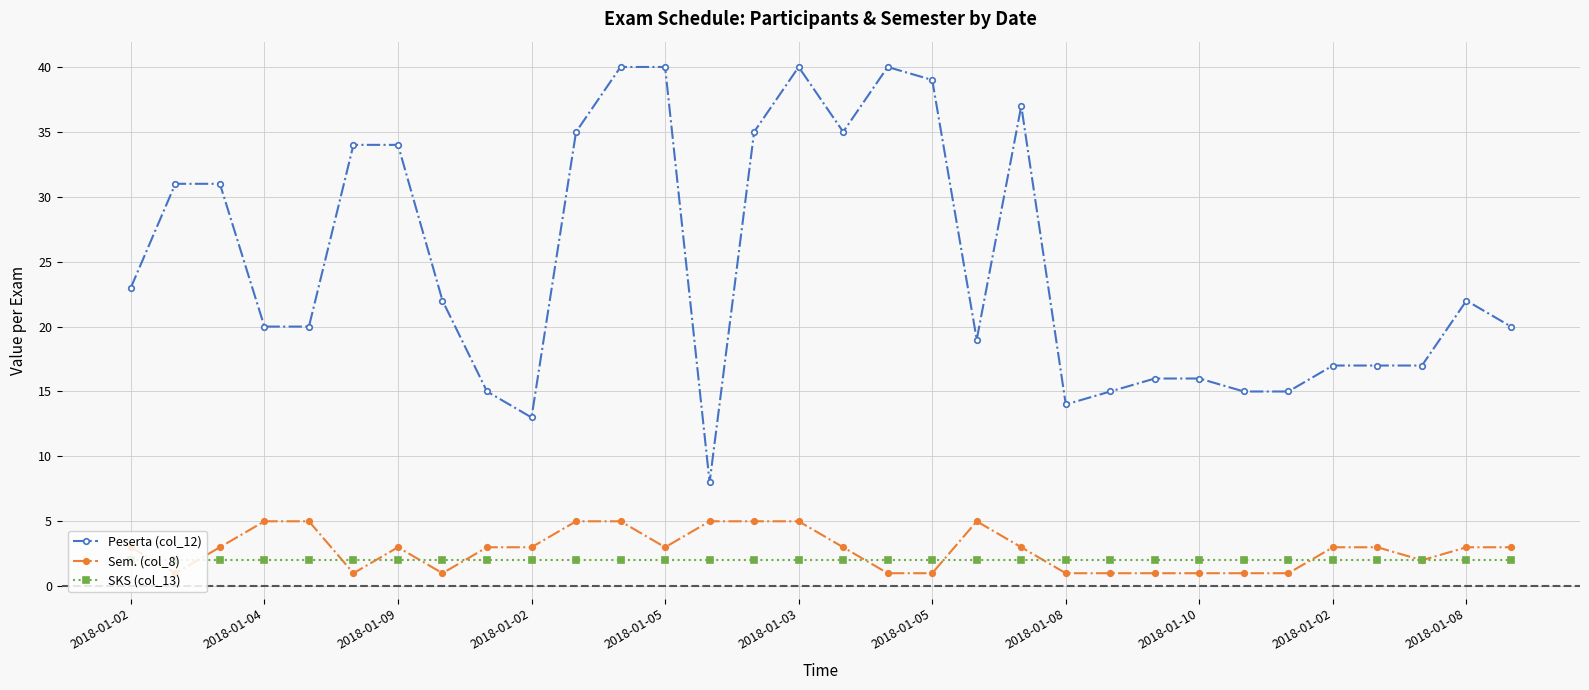

True or false: Sem. (col_8) and Peserta (col_12) cross at least once.

False